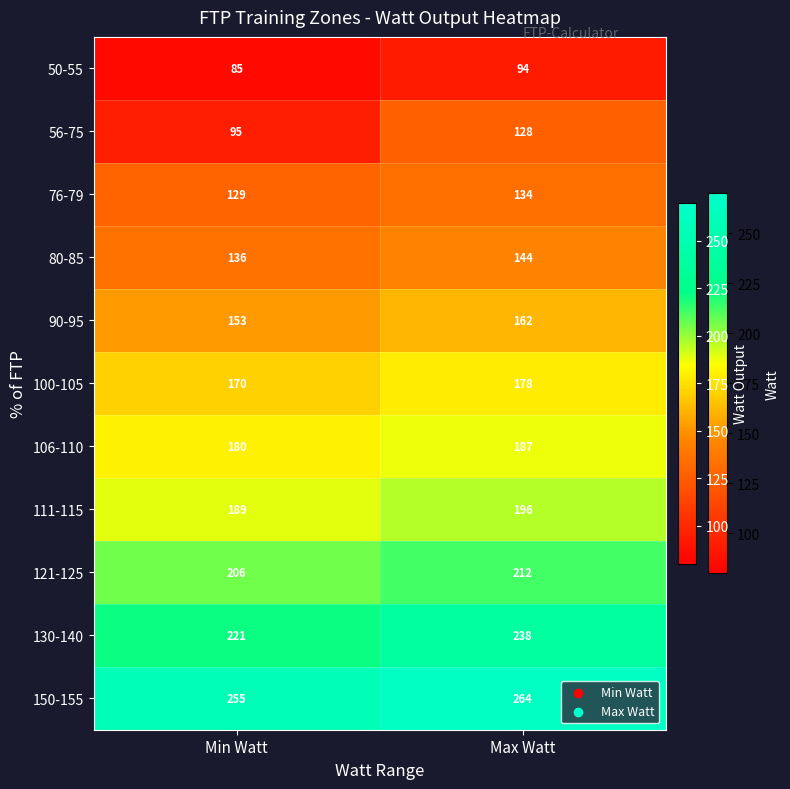

How many distinct data groups are displayed?

11